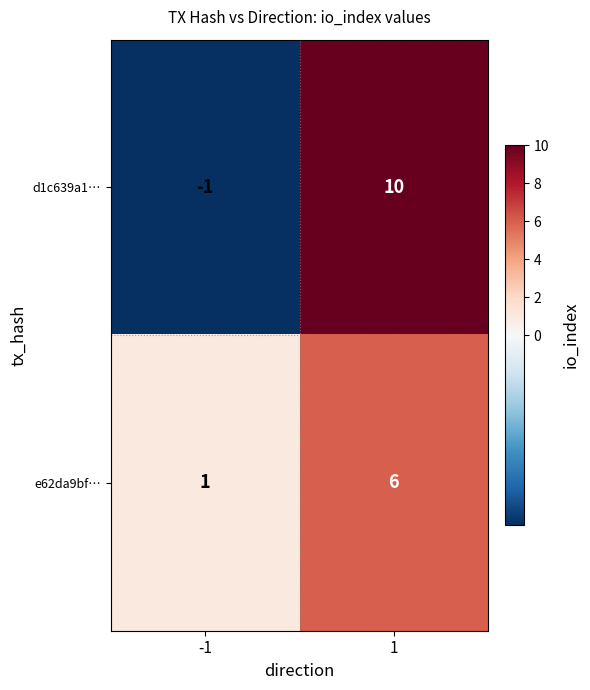

List the series in order of their peak value, highest first.

d1c639a1…, e62da9bf…